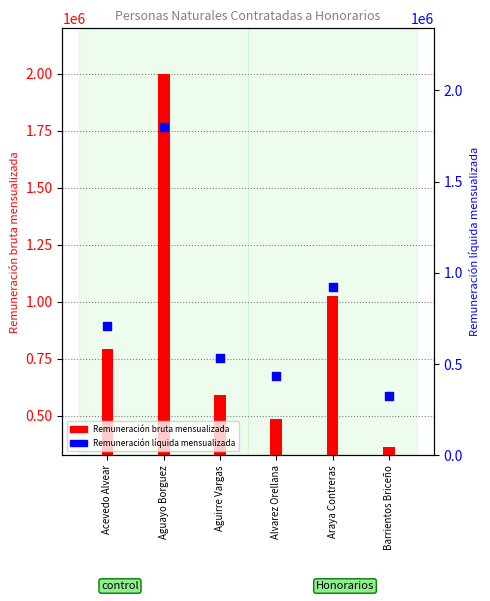

At how many categories does at least one series exceed 643591?

3